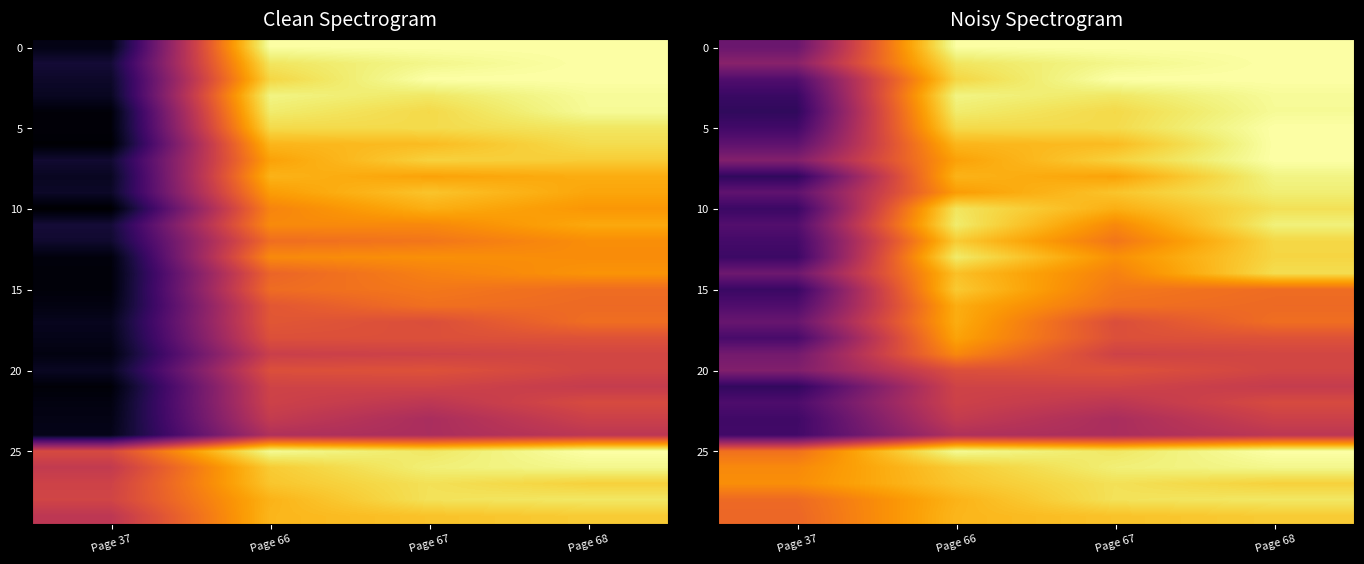

What is the spread (max minus min) of values at Page 67?

0.5